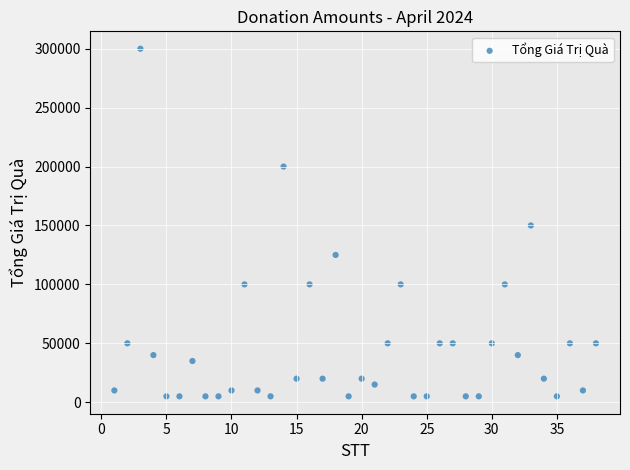

What is the range of Y values (max minus min)?

295000